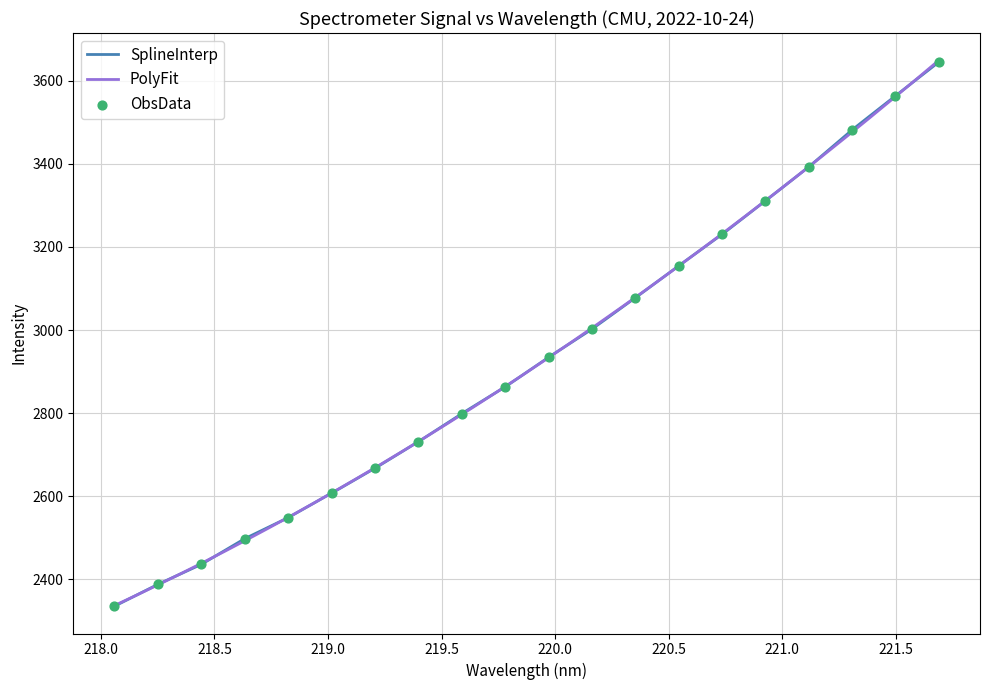

What is the highest value of the PolyFit series?

3649.1